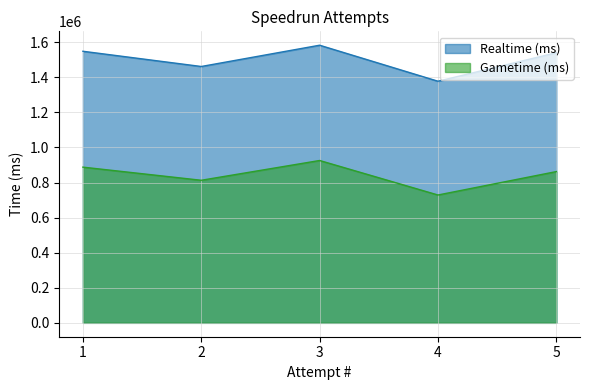

What is the sum of all Realtime (ms) values?

7511112